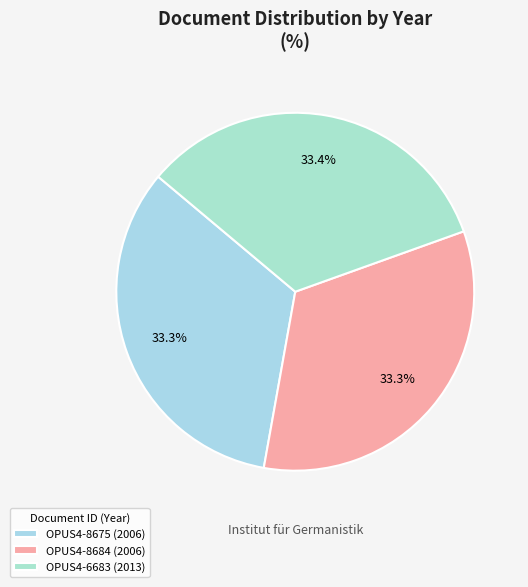

Is it true that OPUS4-8684 is 33% of the pie?

True